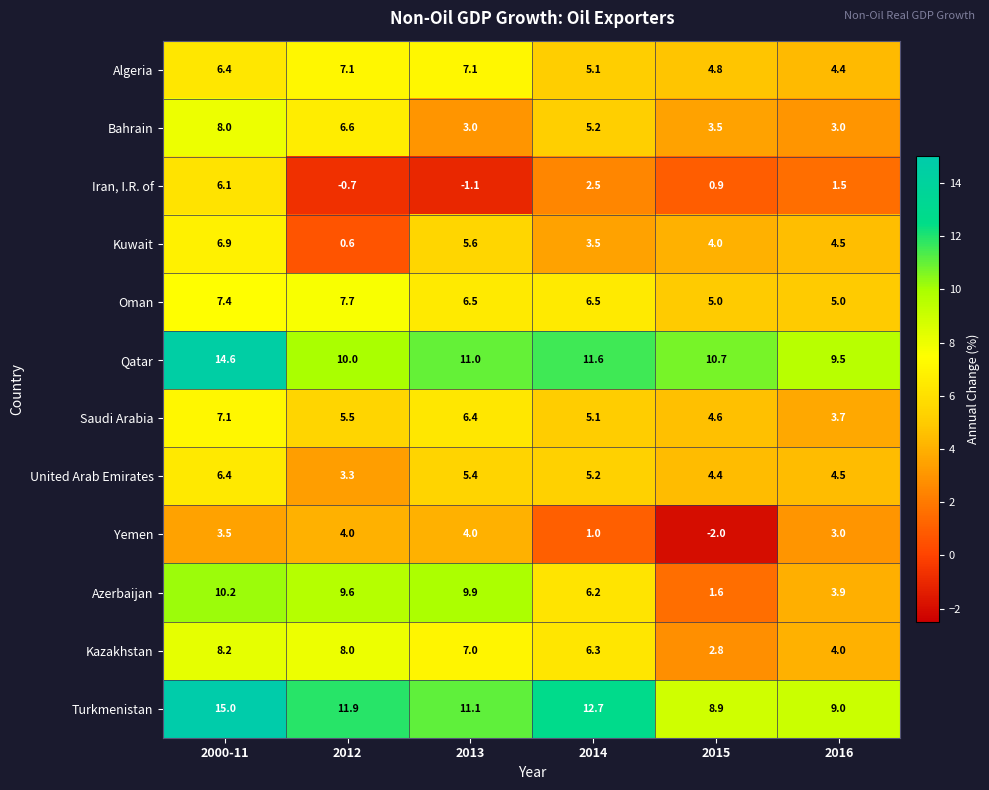

What is the total value across all series at 2015?

49.2